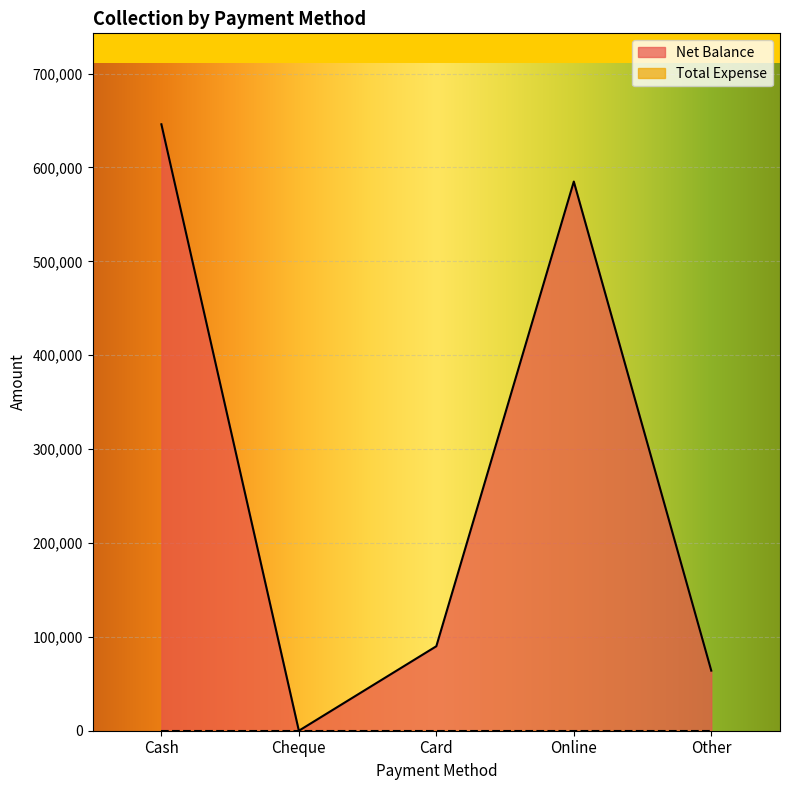

How many categories are shown in the chart?

5